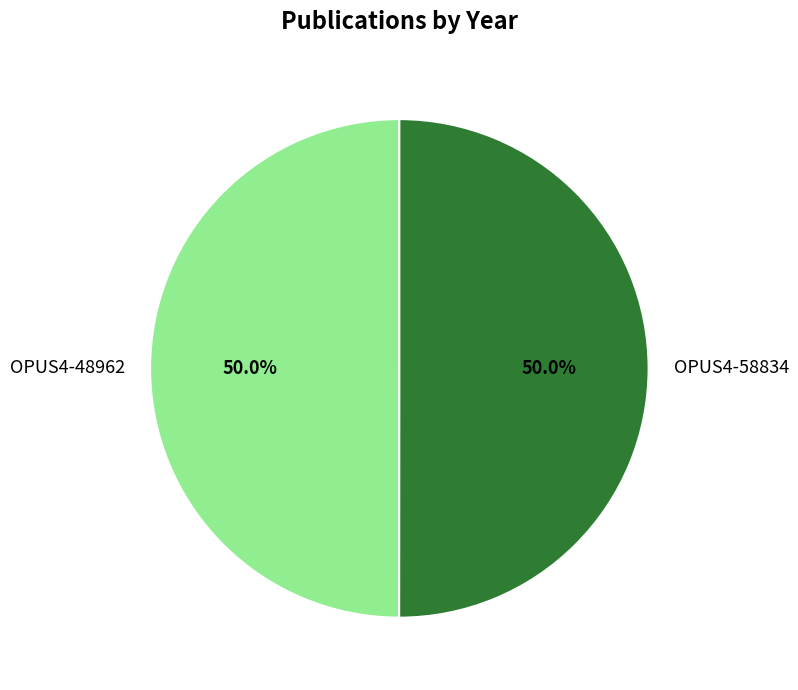

What portion of the pie excludes OPUS4-58834?

50.0%